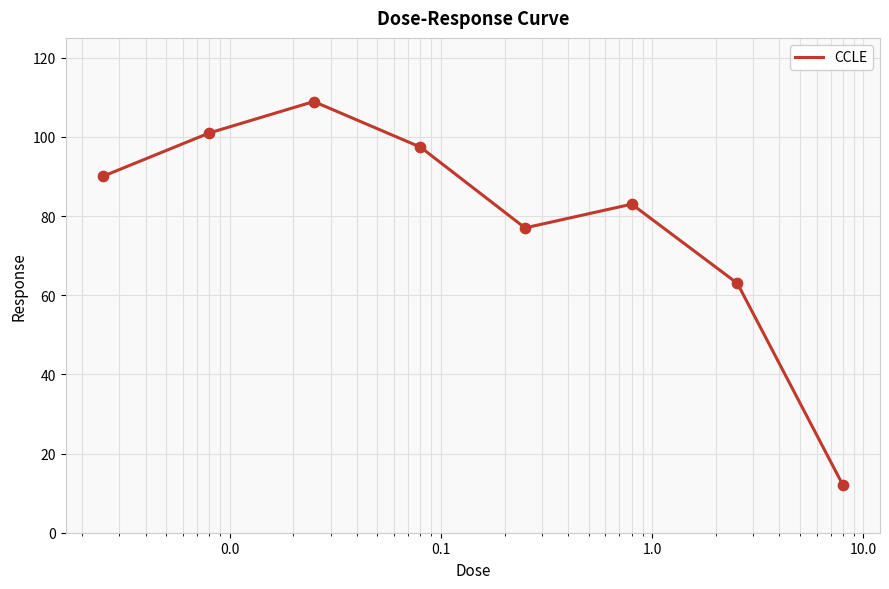

What is the difference between the maximum and minimum values?

96.9